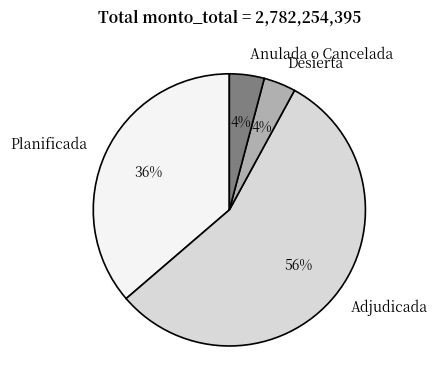

To the nearest percent, what is the difference between the Planificada and Desierta slice percentages?

32%